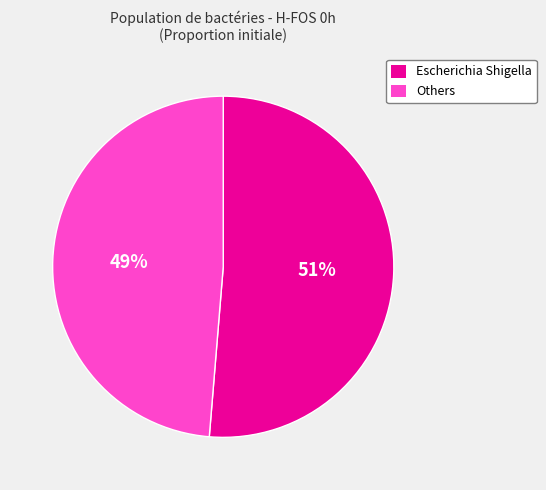

To the nearest percent, what is the average slice percentage?

50%